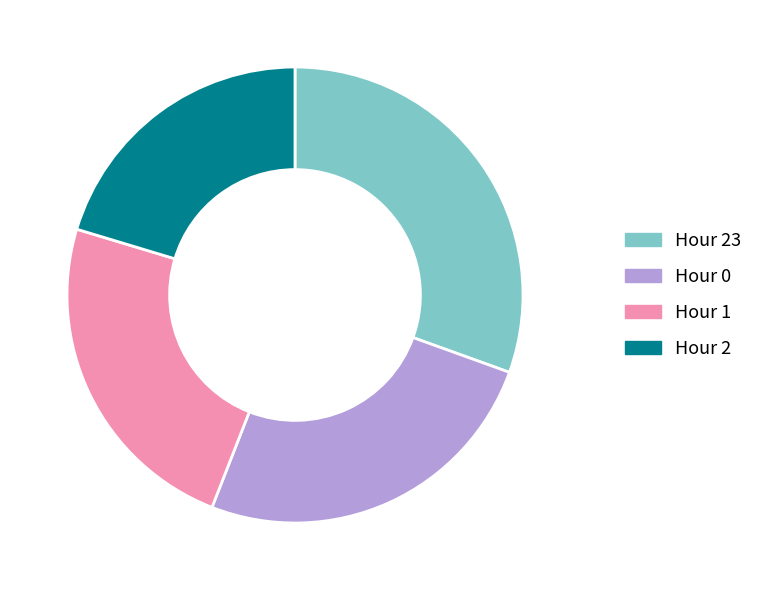

Is it true that Hour 2 is 26% of the pie?

False